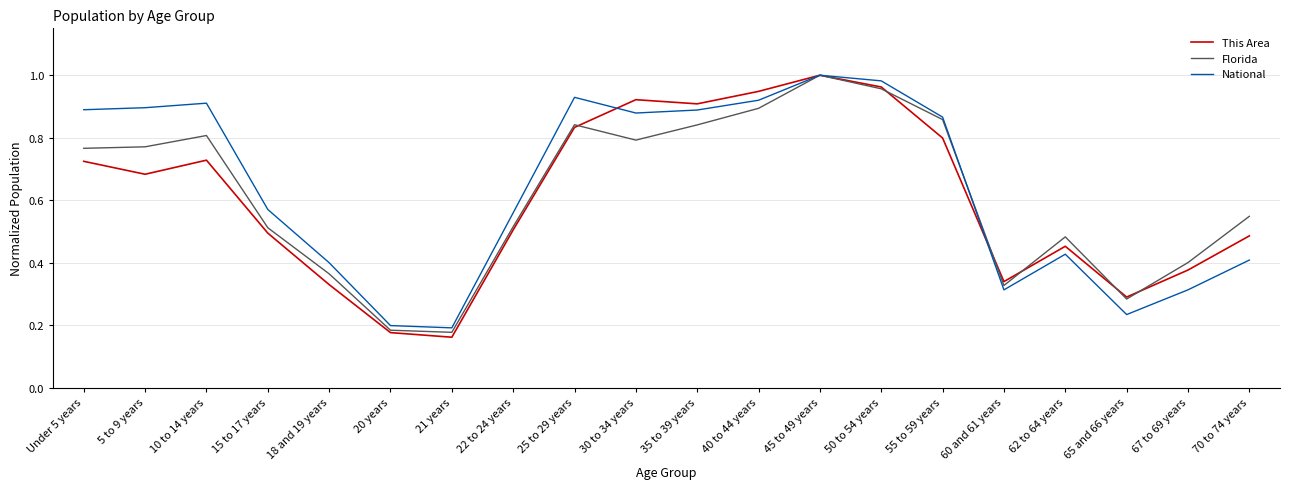

Count the number of categories in the chart.

20